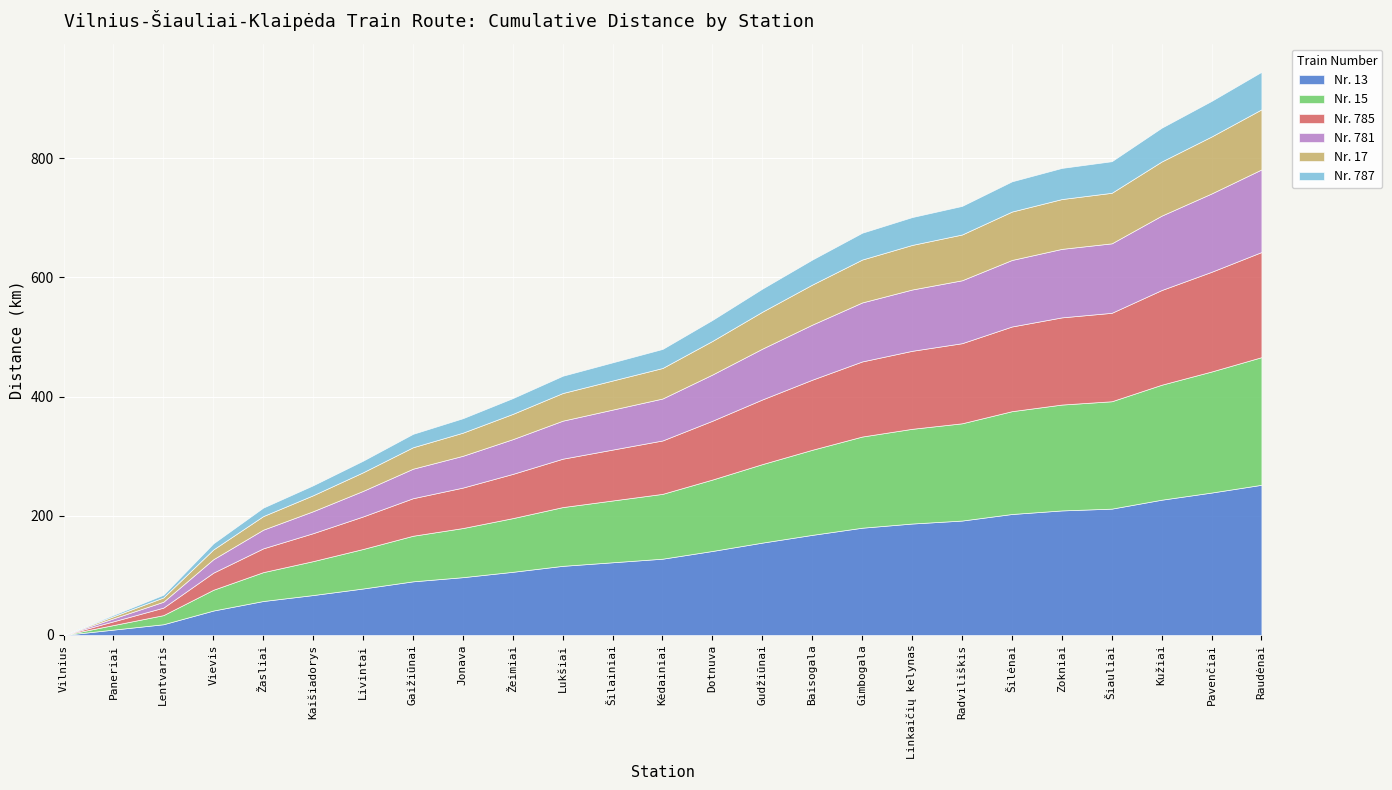

What are all the series names shown in the legend?

Nr. 13, Nr. 15, Nr. 785, Nr. 781, Nr. 17, Nr. 787